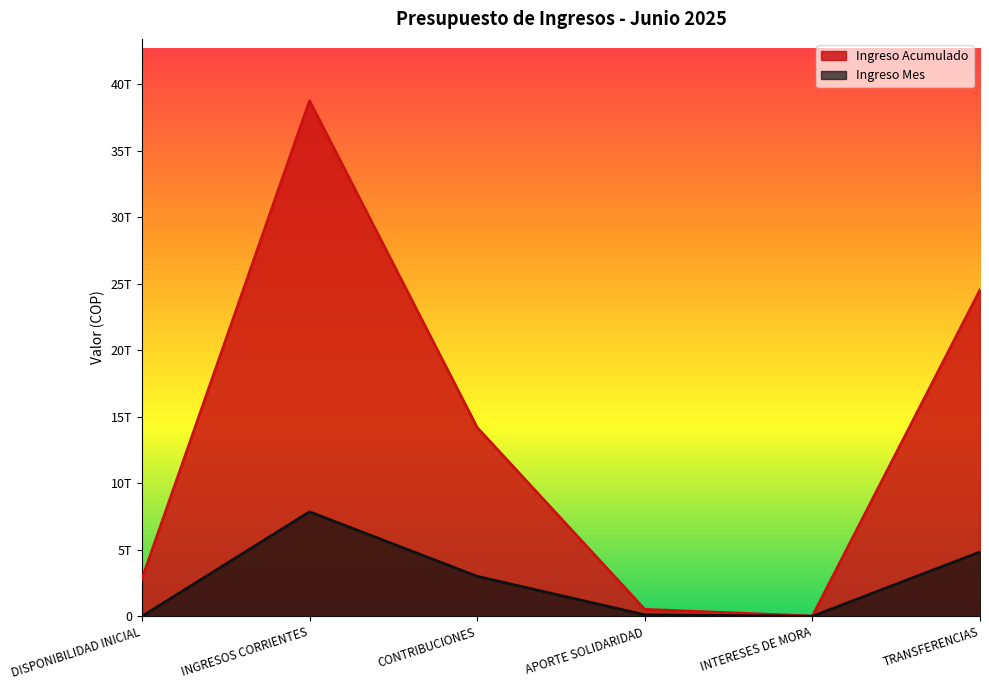

What is the sum of all Ingreso Acumulado values?

80850160933784.6